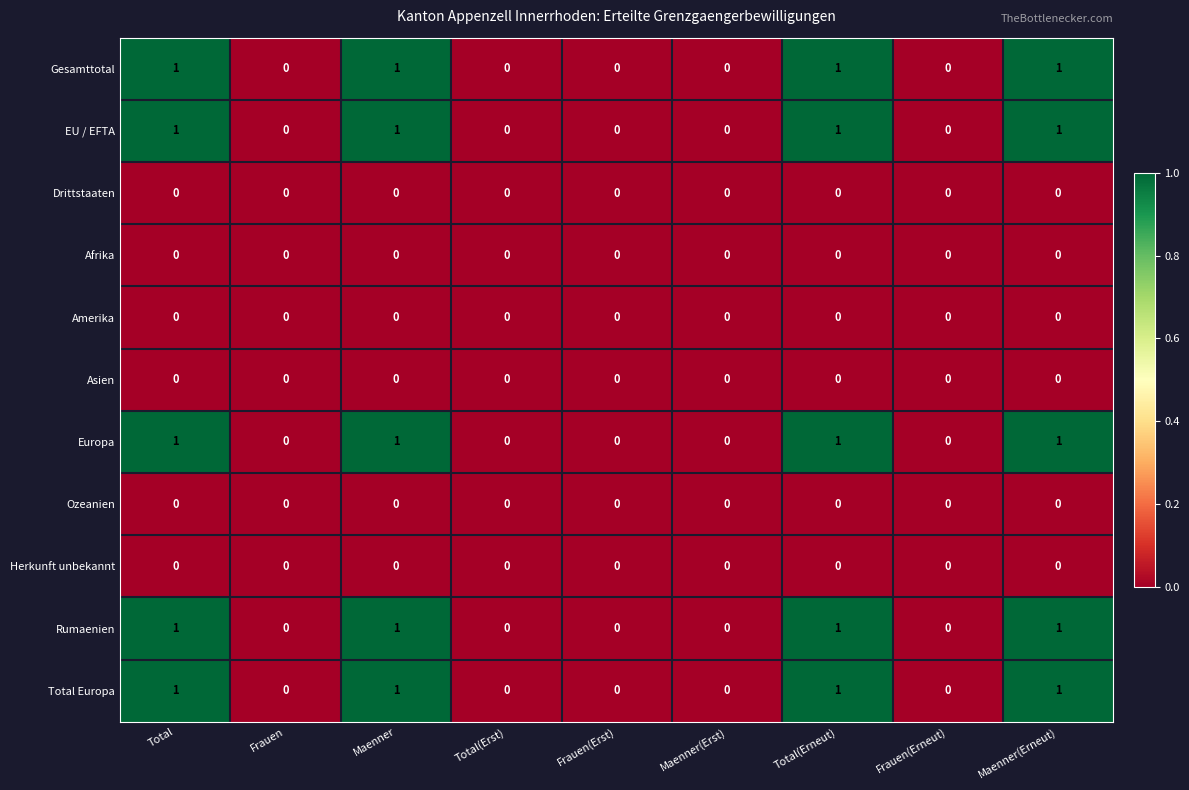

What is the total value across all series at Total(Erneut)?

5